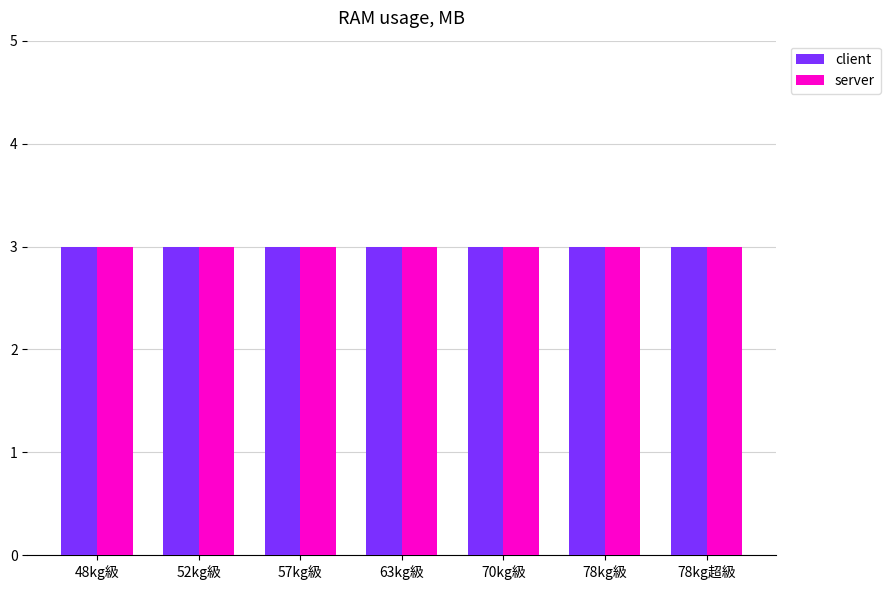

What is the minimum value for client?

3